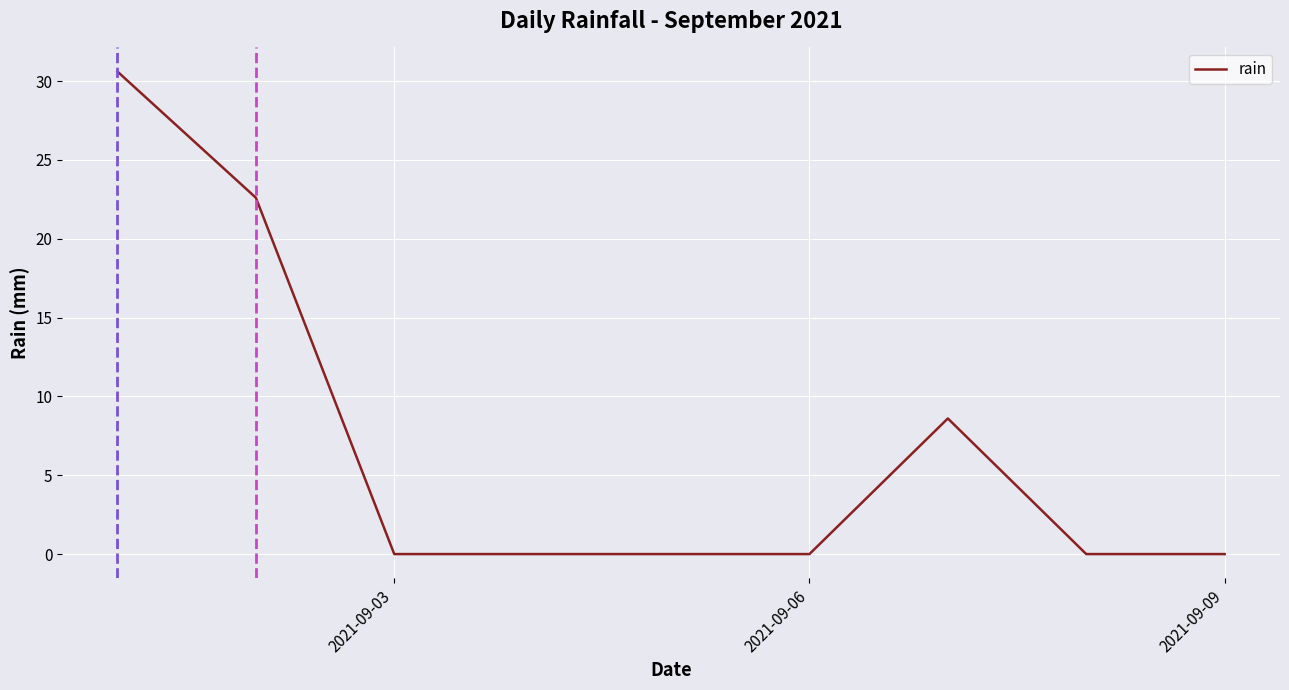

What is the average value?

6.9